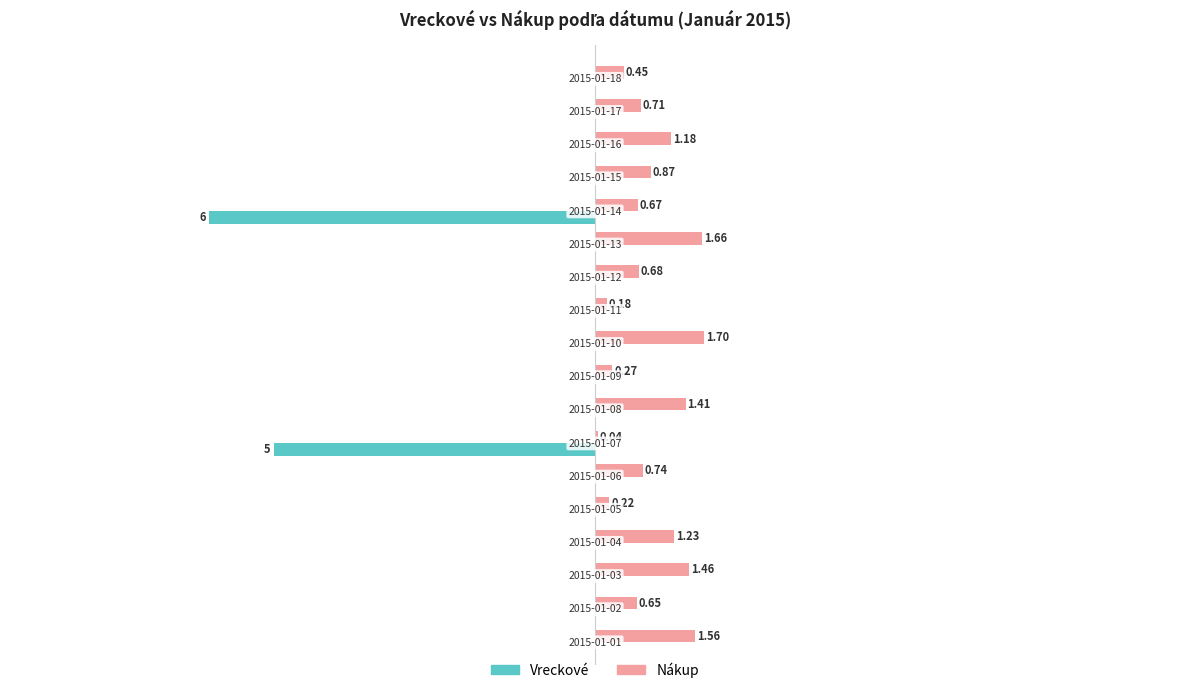

Which series has the largest total across all categories?

Nákup